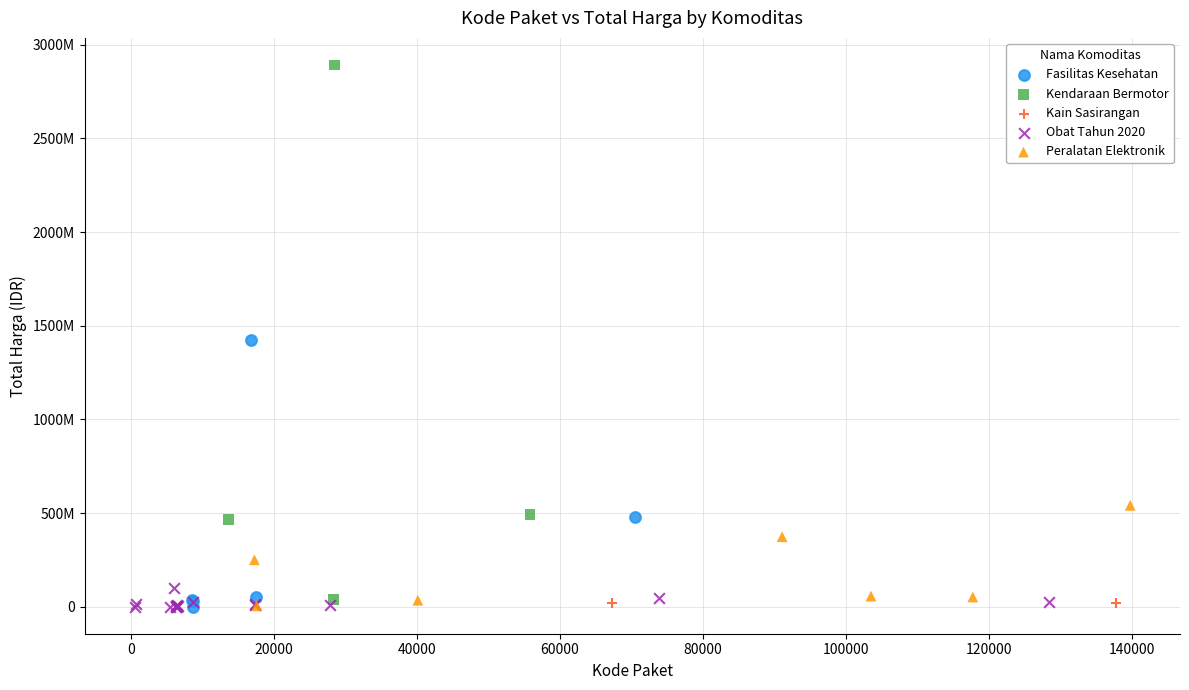

Which series reaches the maximum Y coordinate?

Kendaraan Bermotor